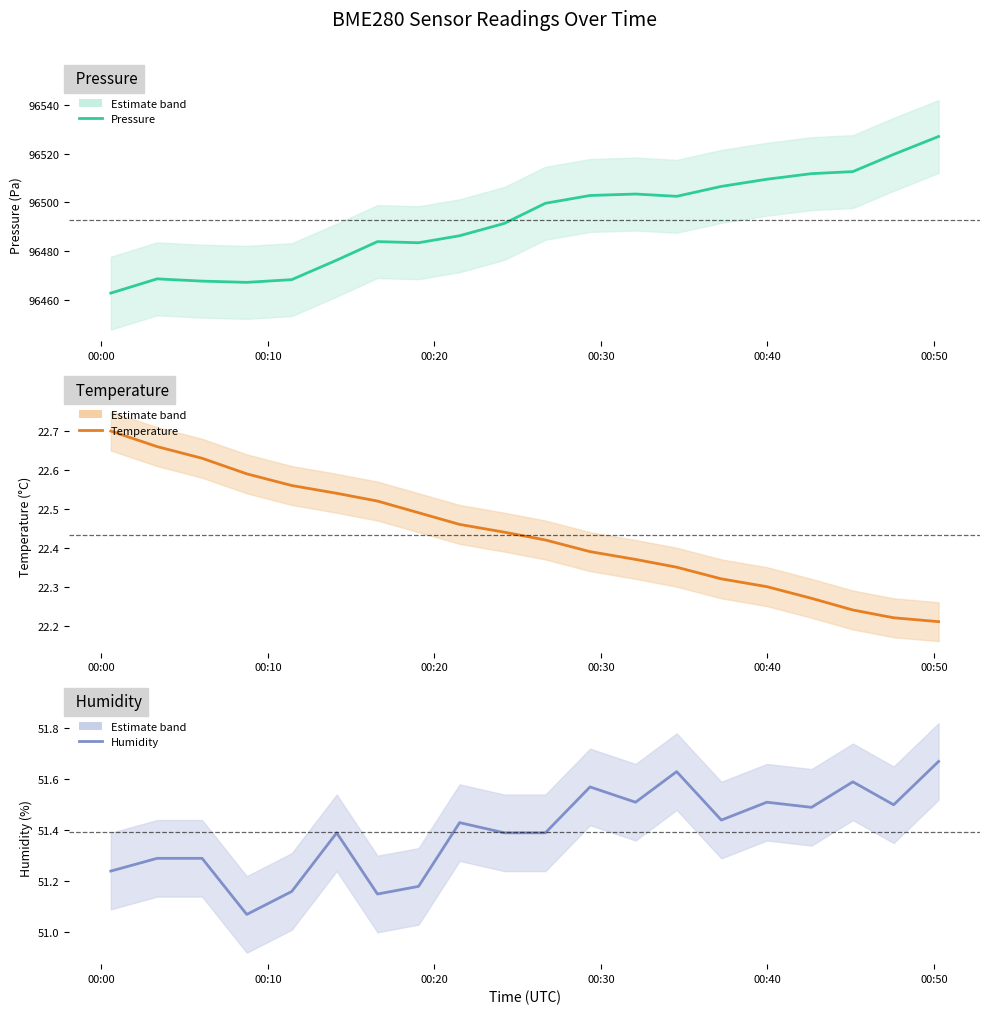

What are all the series names shown in the legend?

pressure, temperature, humidity